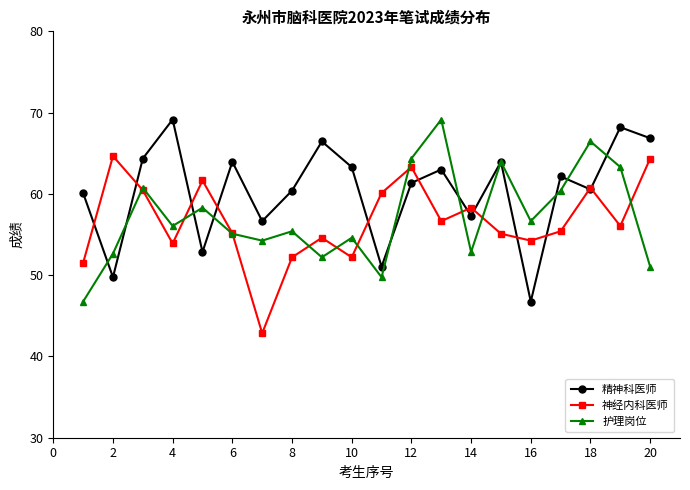

In 护理岗位, how many points are higher than both neighbors (excluding endpoints)?

7